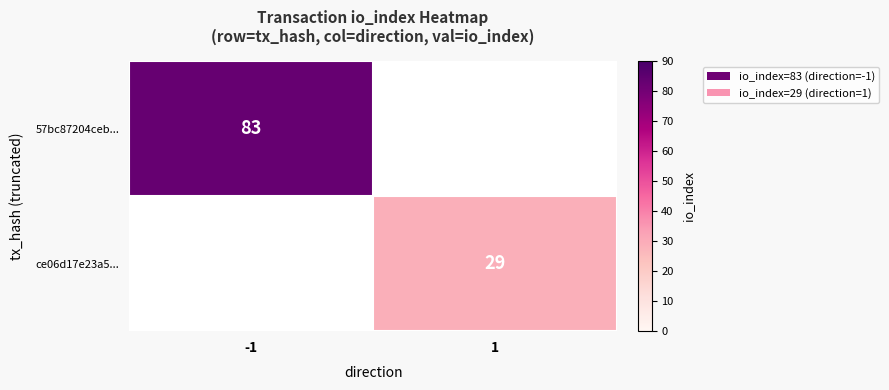

True or false: ce06d17e23a5... has a value of 29 at 1.

True